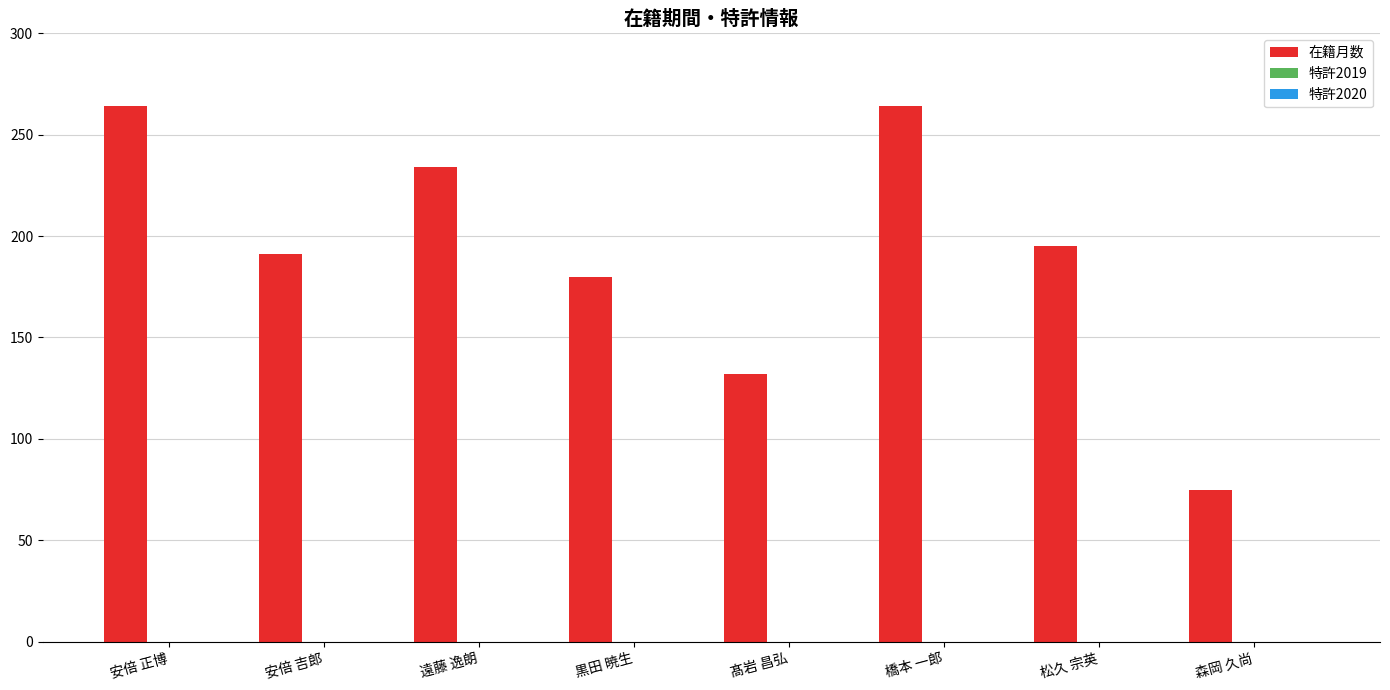

What is the difference between the maximum and minimum values?

189